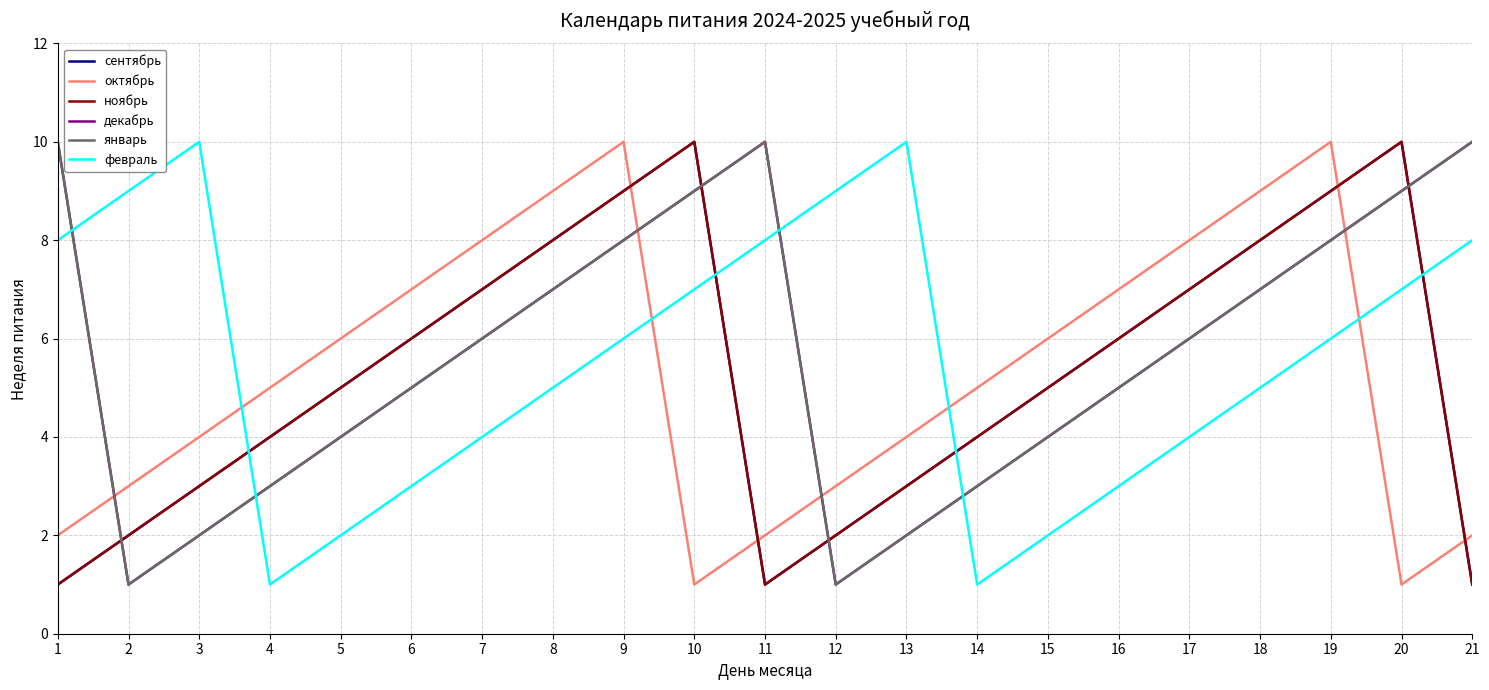

What is the difference between the декабрь values at 1 and 12?

9